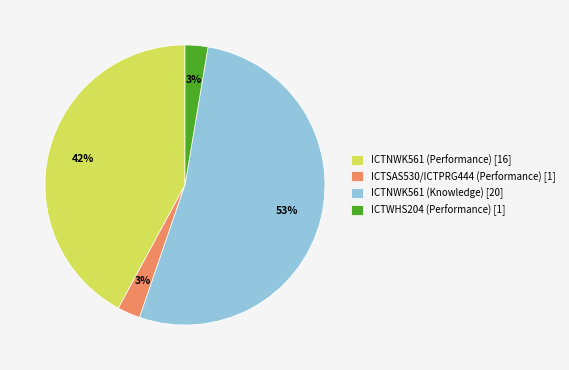

Between ICTWHS204 (Performance) [1] and ICTNWK561 (Performance) [16], which is larger?

ICTNWK561 (Performance) [16]